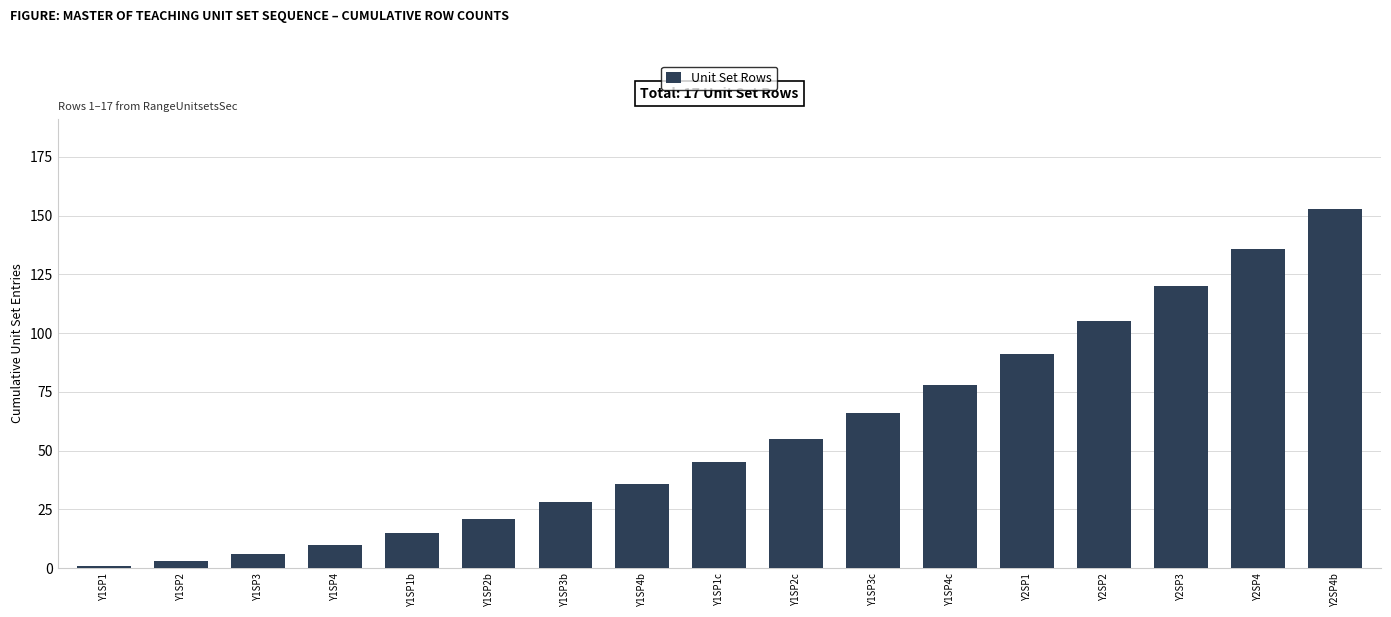

At which category does the chart reach its minimum across all series?

Y1SP1